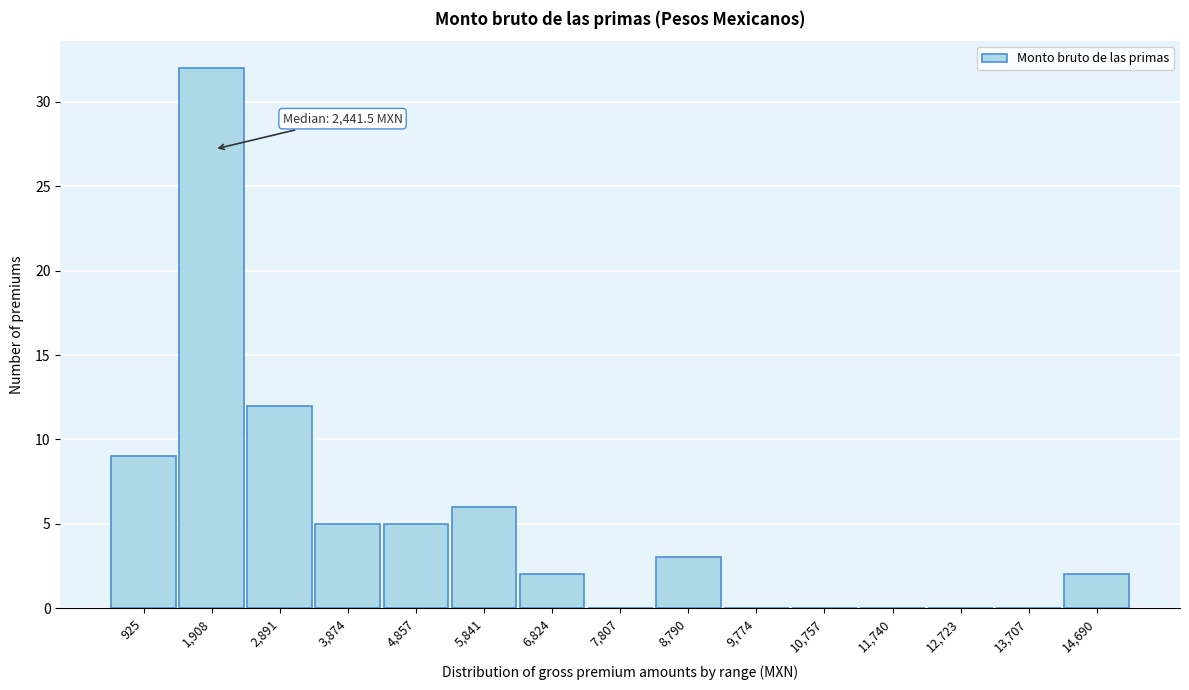

Reading right to left, transcribe all the data shown in this chart.

14,690=2	13,707=0	12,723=0	11,740=0	10,757=0	9,774=0	8,790=3	7,807=0	6,824=2	5,841=6	4,857=5	3,874=5	2,891=12	1,908=32	925=9